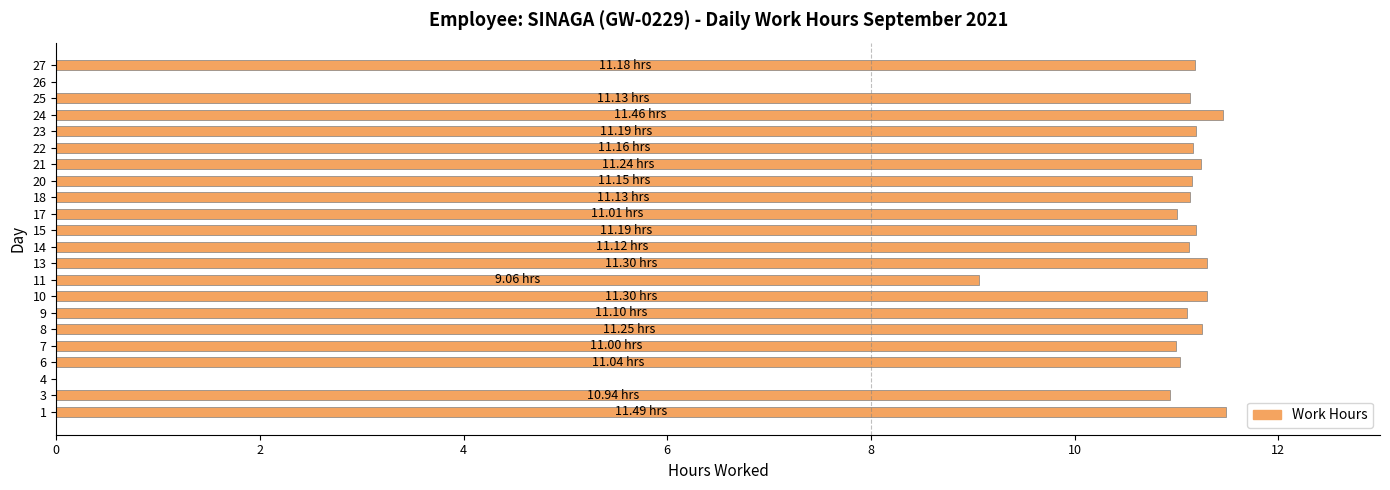

Count the number of categories in the chart.

22